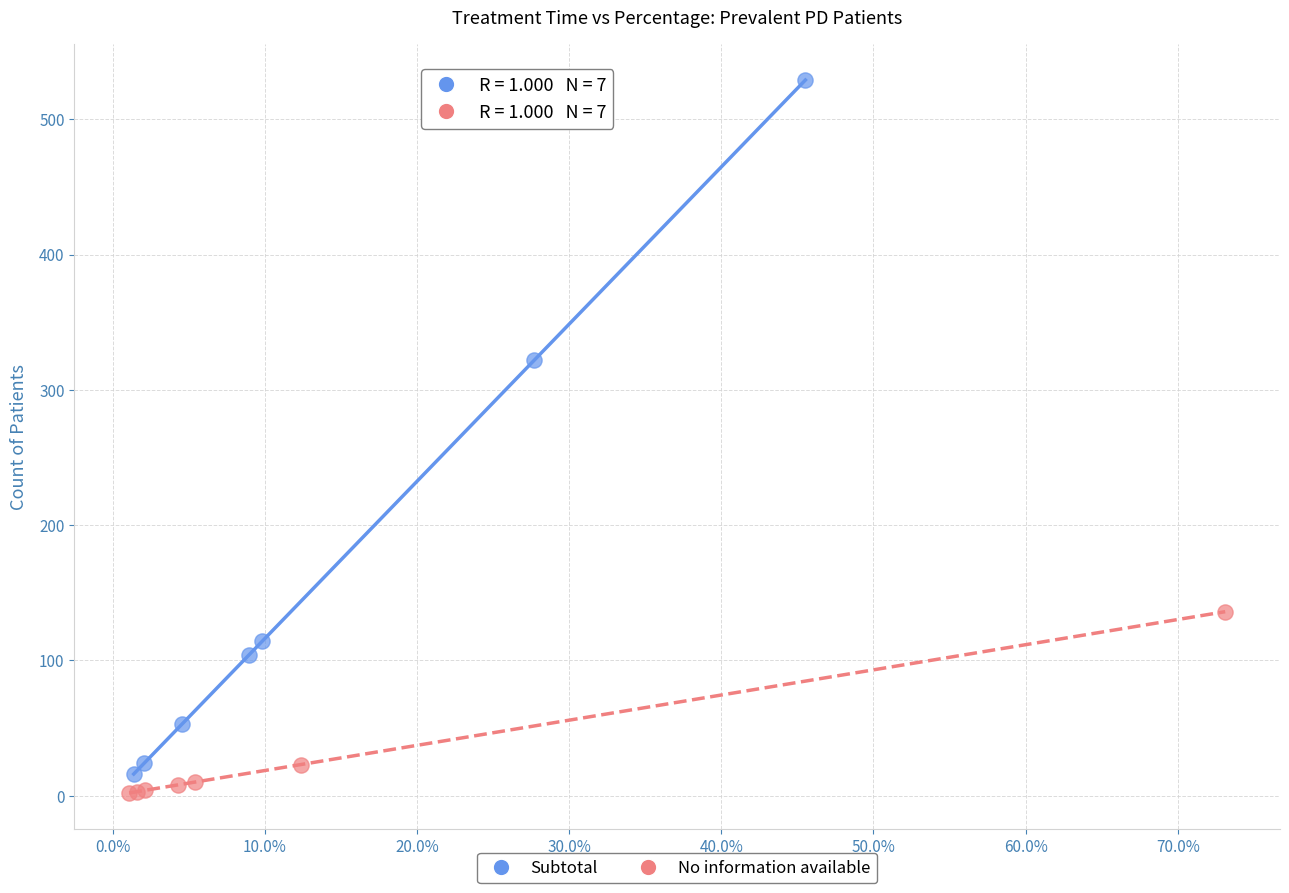

What are all the series names shown in the legend?

Subtotal, No information available